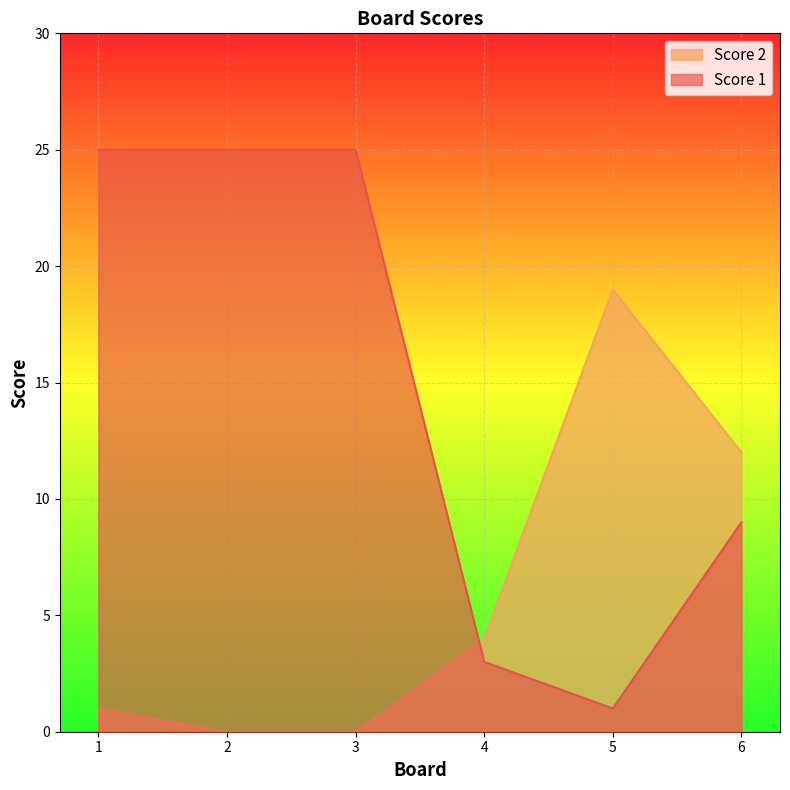

Count the number of data series in this chart.

2